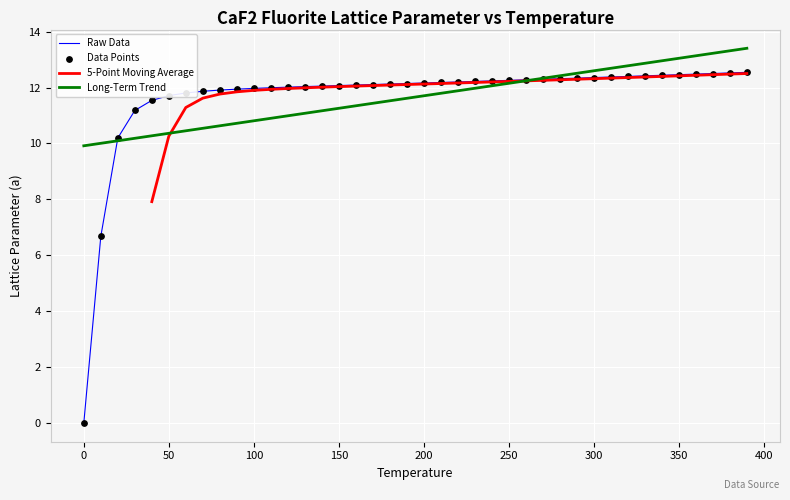

What is the change in value from 190.0 to 270.0?

+0.2